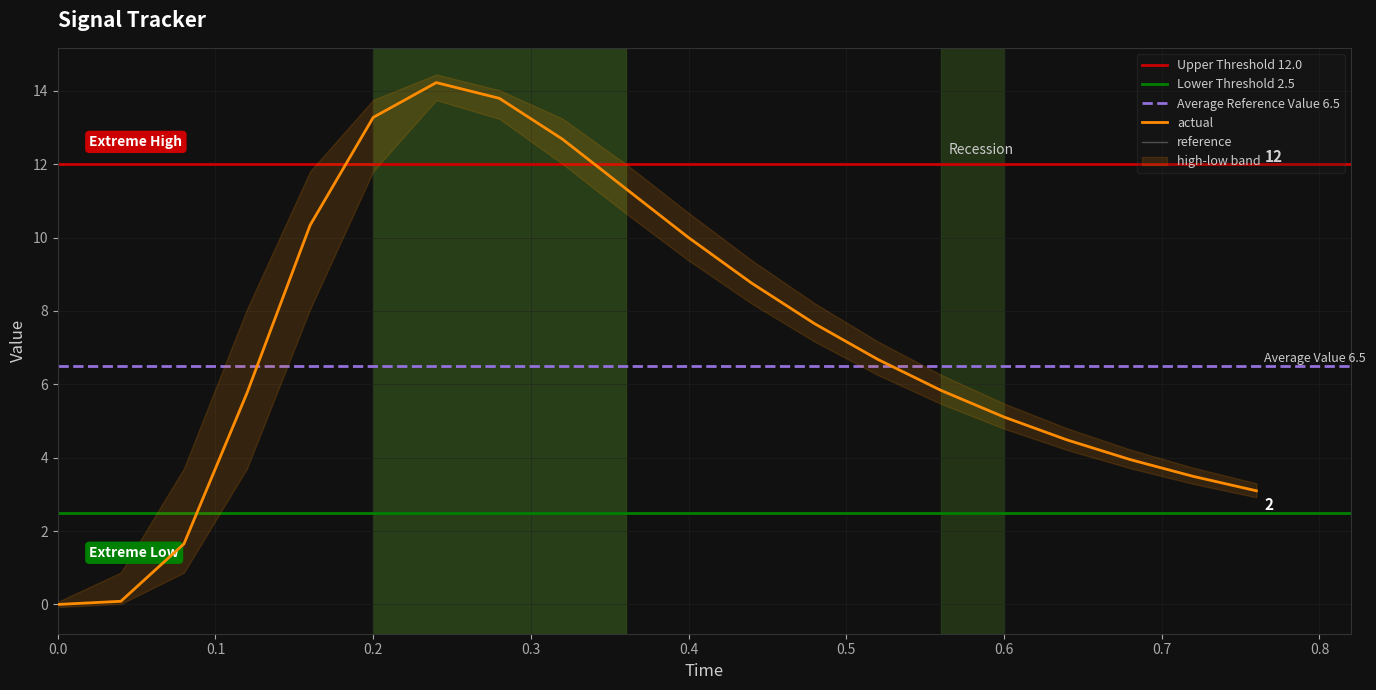

What is the highest value of the actual series?

14.2